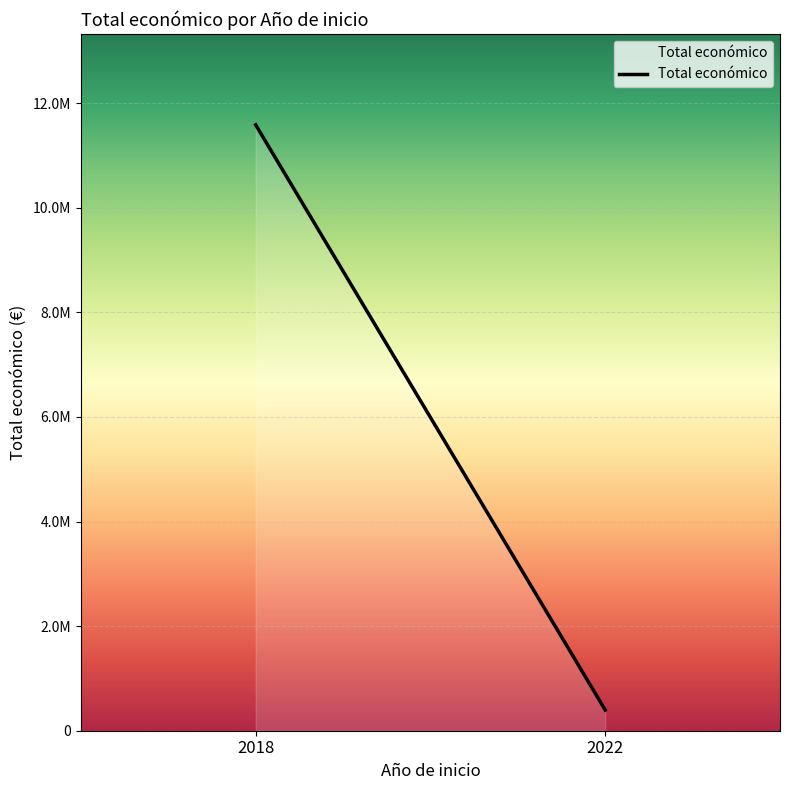

Which category has the highest value across all series?

2018